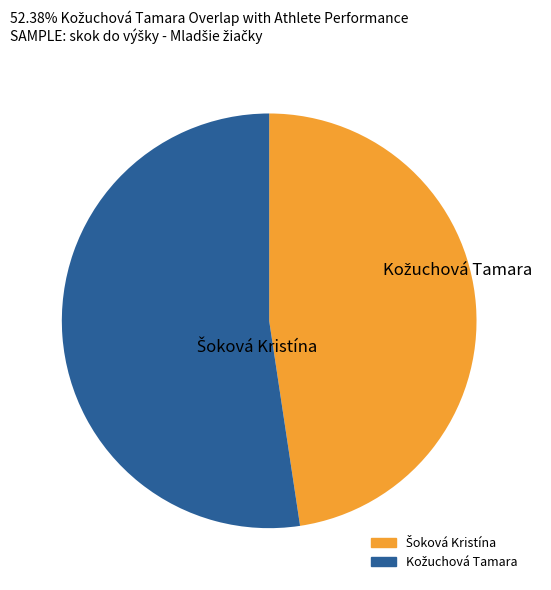

Does any single category account for the majority?

Yes